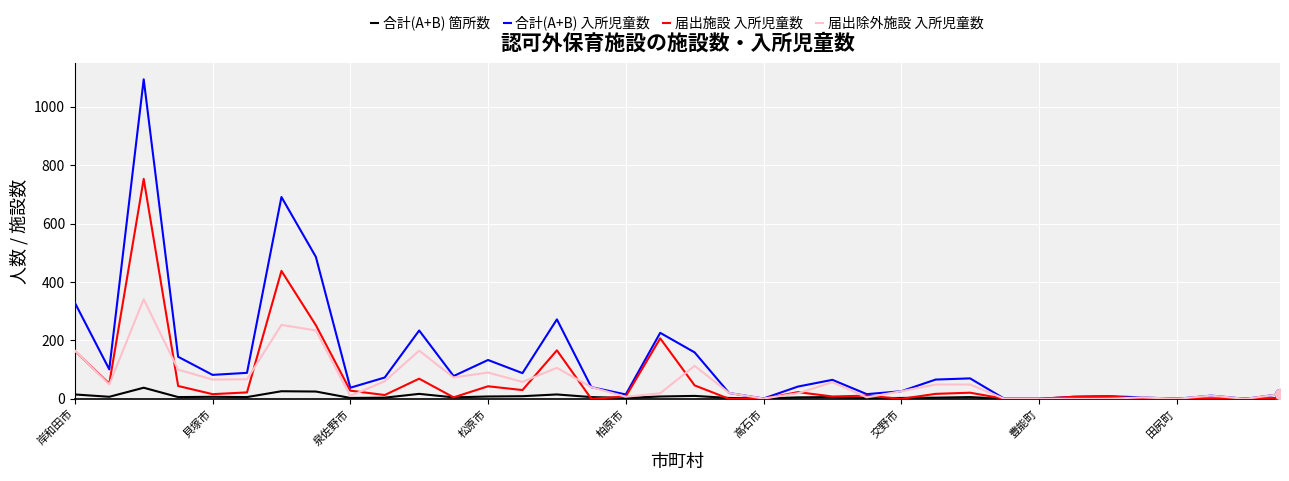

Which series has the largest total across all categories?

合計(A+B) 入所児童数